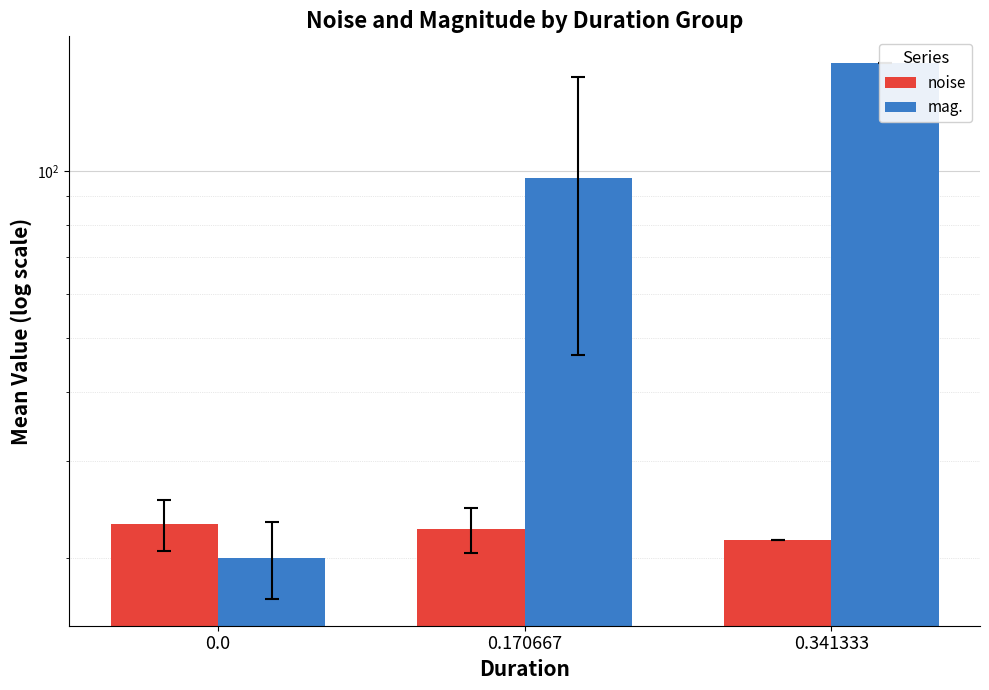

At how many categories does at least one series exceed 71?

2